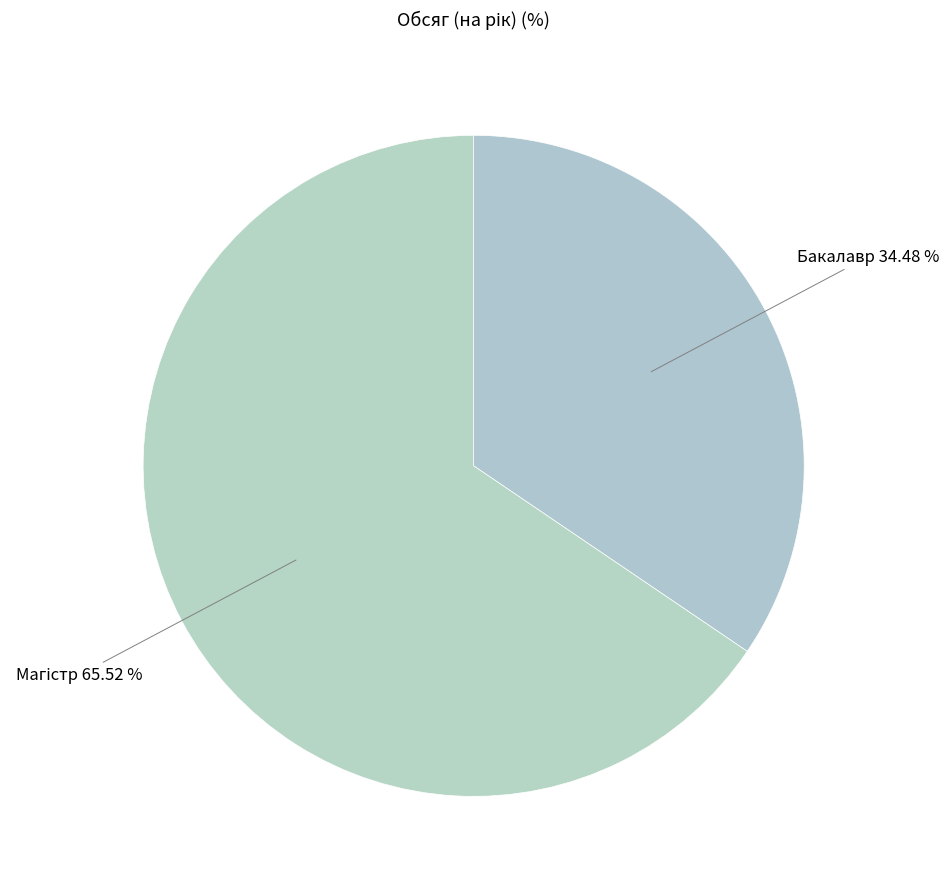

Is there any slice that represents more than half of the pie?

Yes